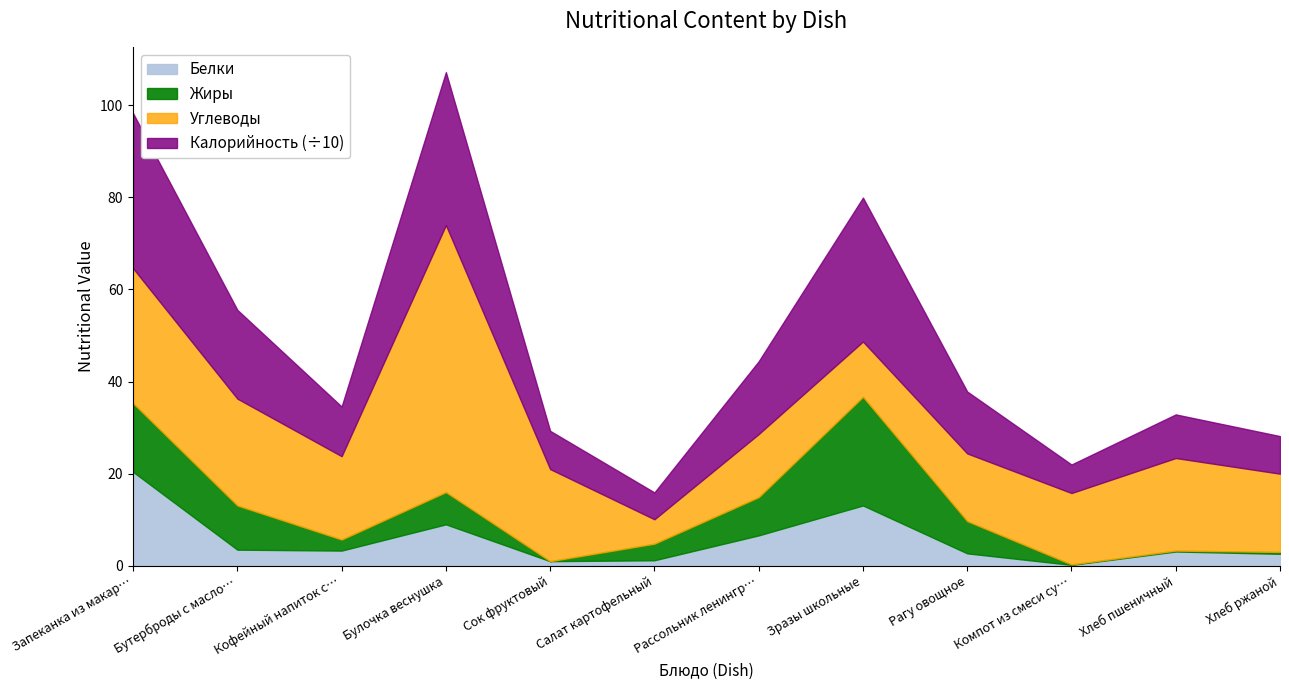

True or false: Жиры and Углеводы intersect in this chart.

True